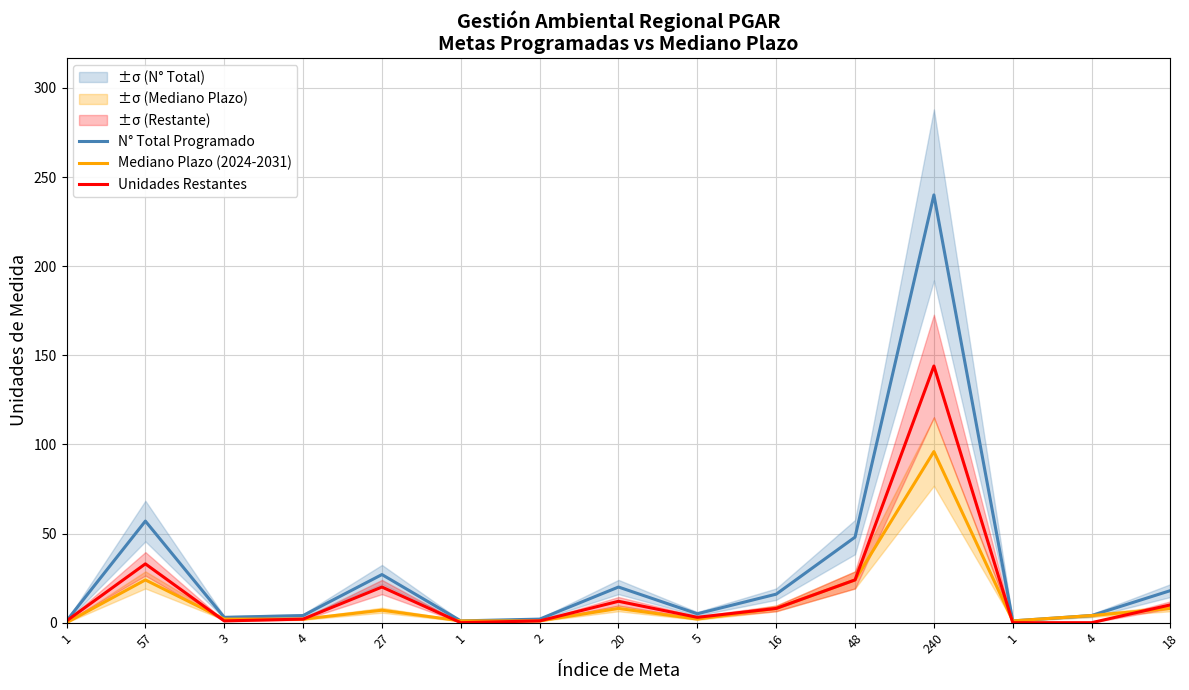

True or false: Unidades Restantes has more than 1 points higher than both neighbors.

True